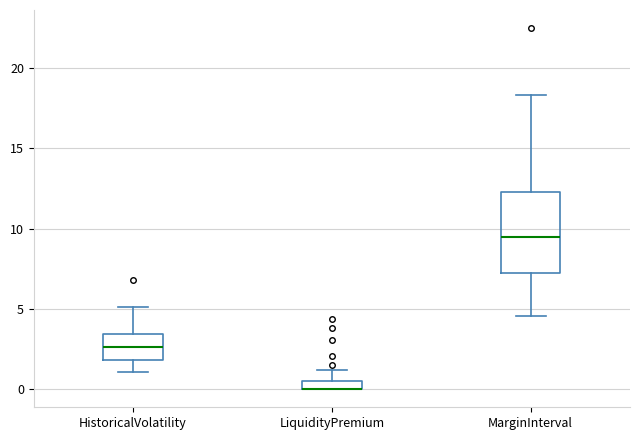

Which box is the tallest, from its lower edge to its upper edge?

MarginInterval